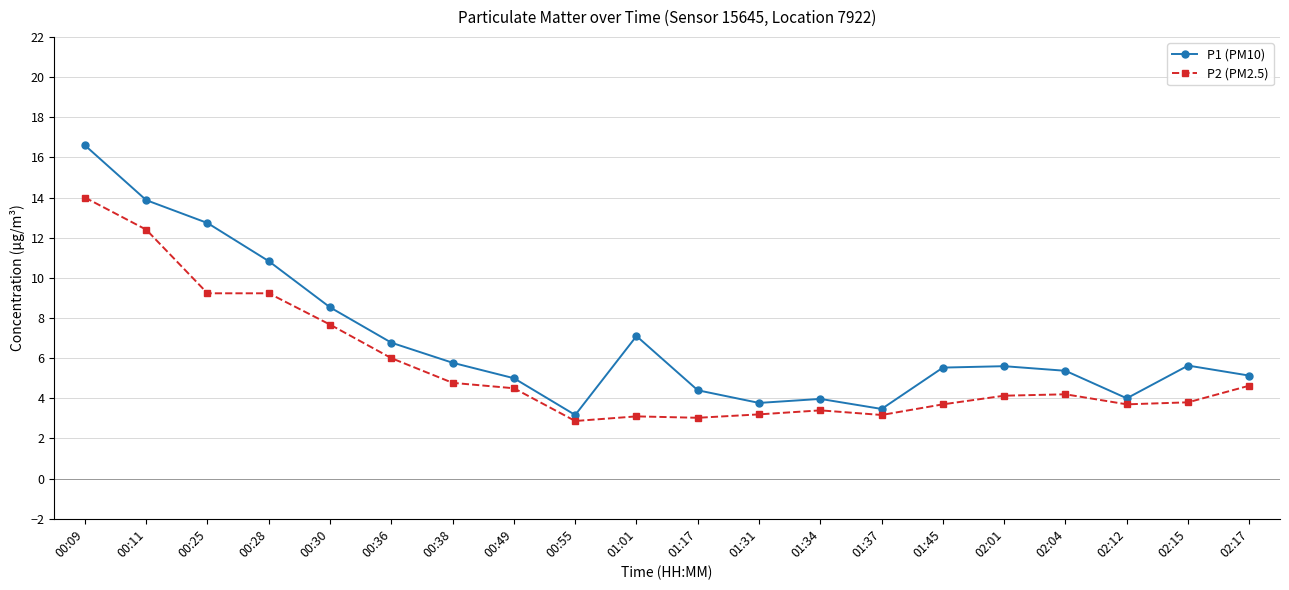

What is the total value across all series at 00:11?

26.3